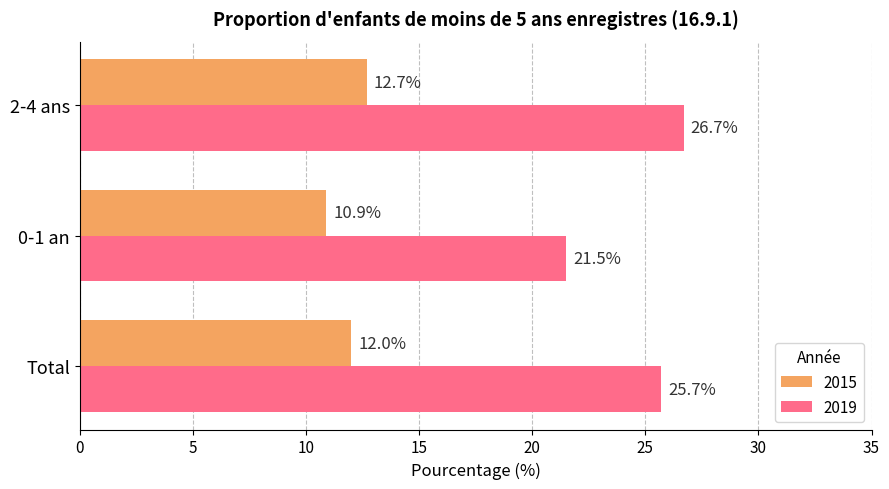

True or false: 2015 has a value of 7.4 at Total.

False